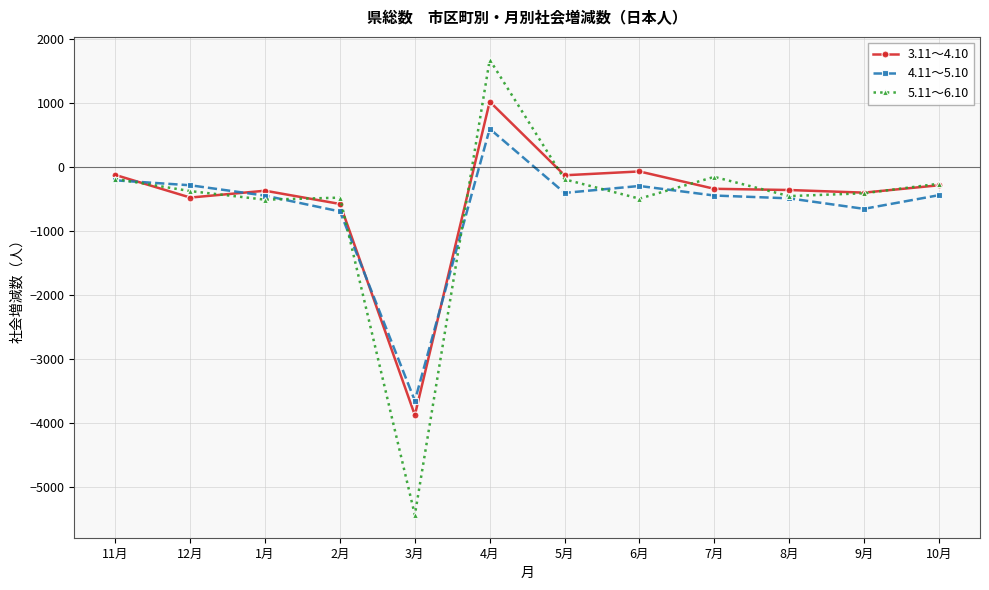

What is the total value across all series at 1月?

-1321